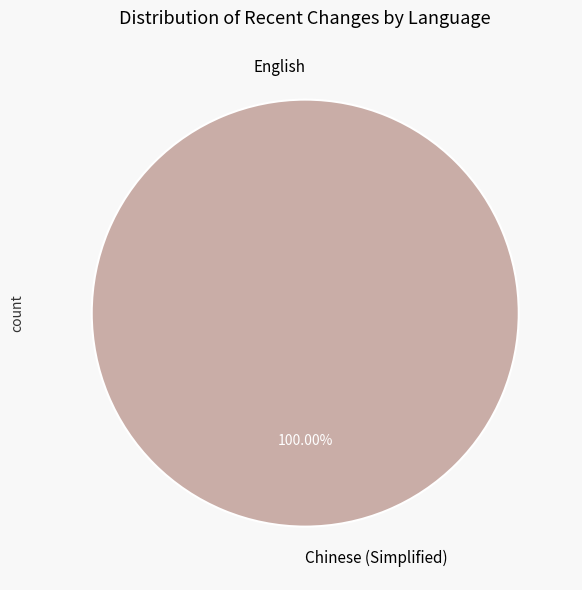

To the nearest percent, what is the difference between the largest and smallest slice percentages?

100%